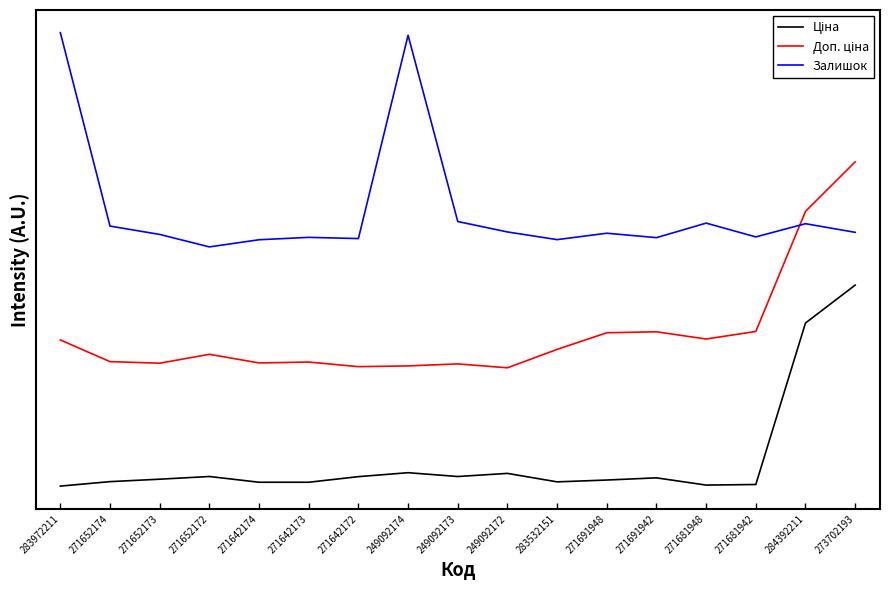

Which category has the lowest value in the Доп. ціна series?

249092172